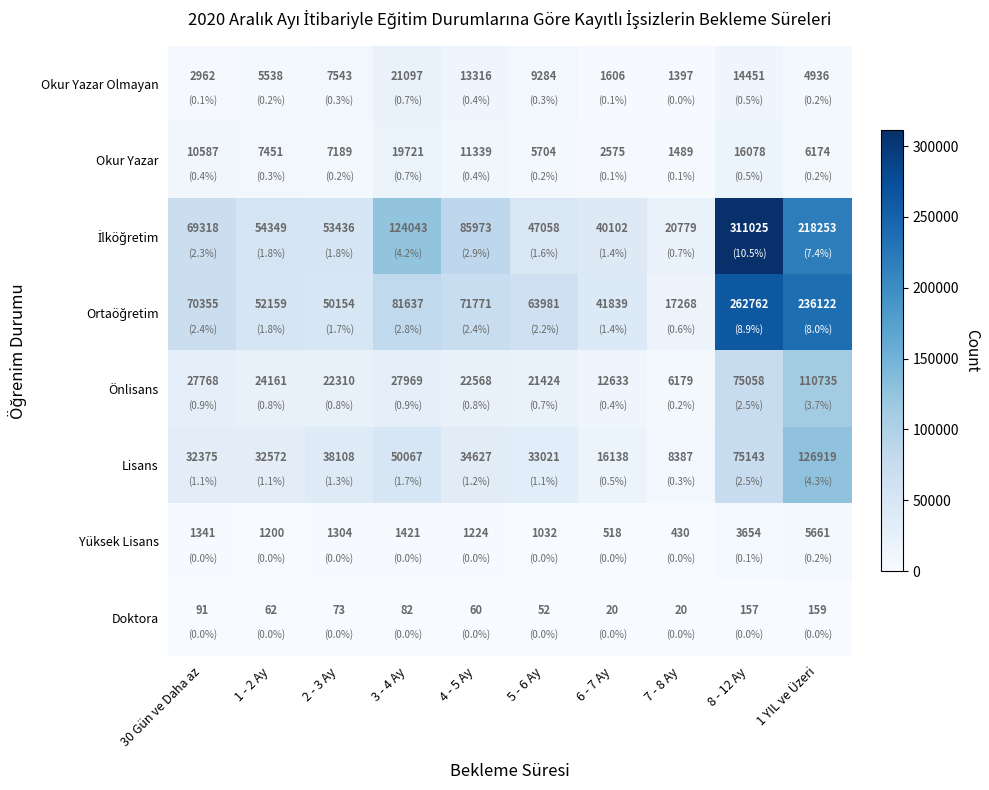

What is the average value of the Lisans series?

44736